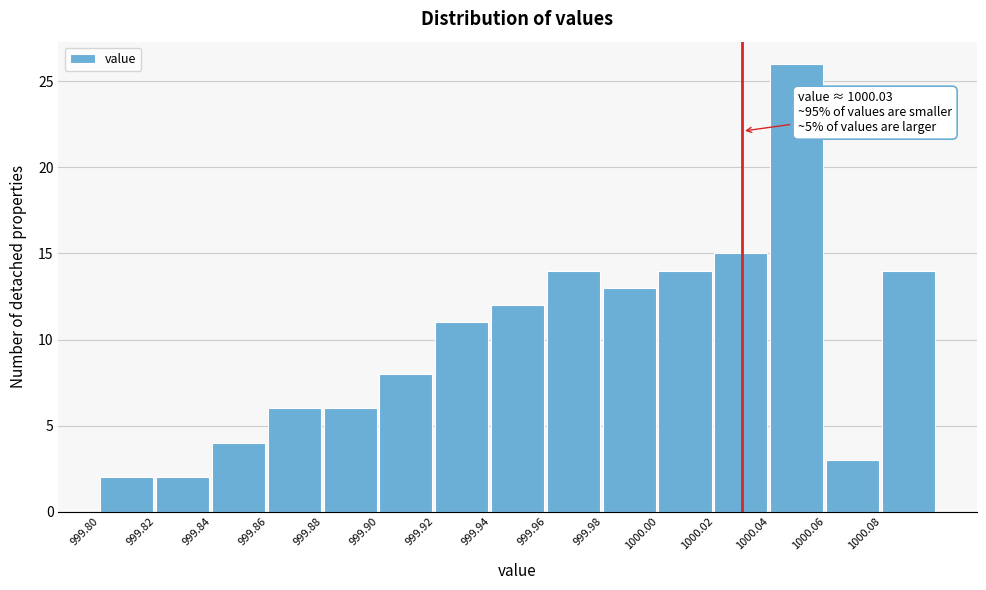

Which range on the x-axis has the tallest bar?

1000.04 to 1000.06